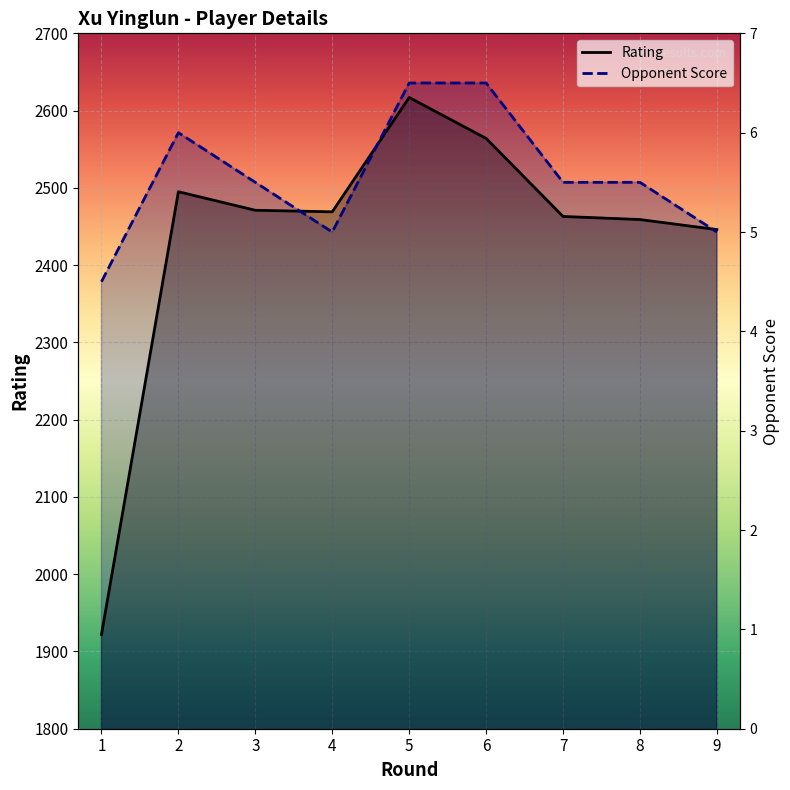

Is the value of Opponent Score at 1 greater than the value of Rating at 6?

No